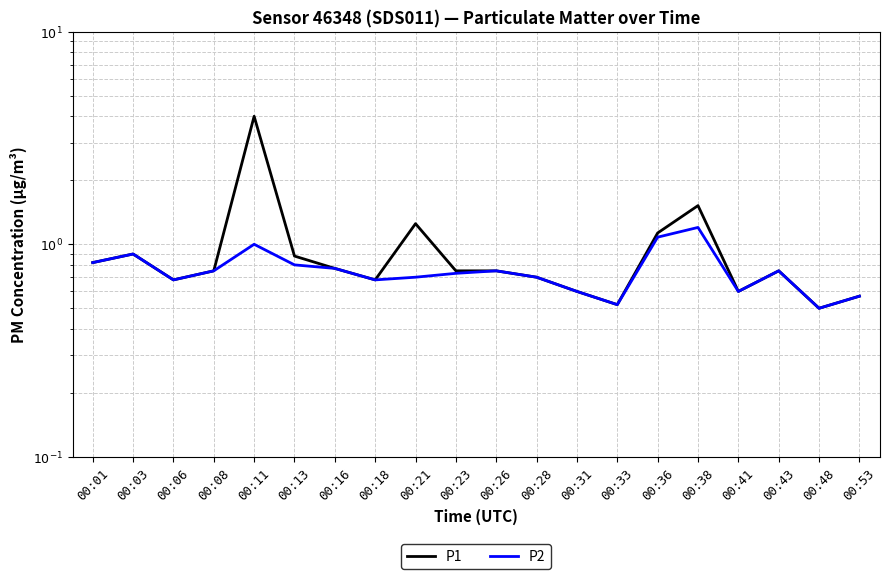

How many series are shown in this chart?

2